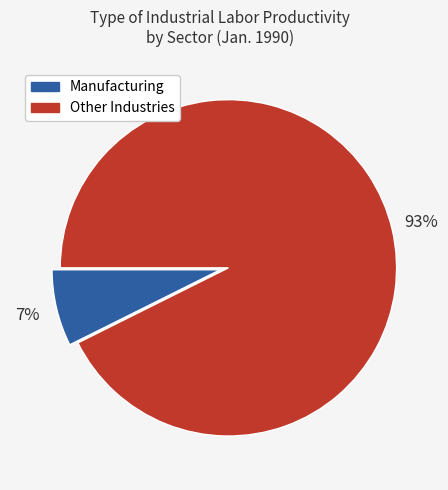

Is there any slice that represents more than half of the pie?

Yes